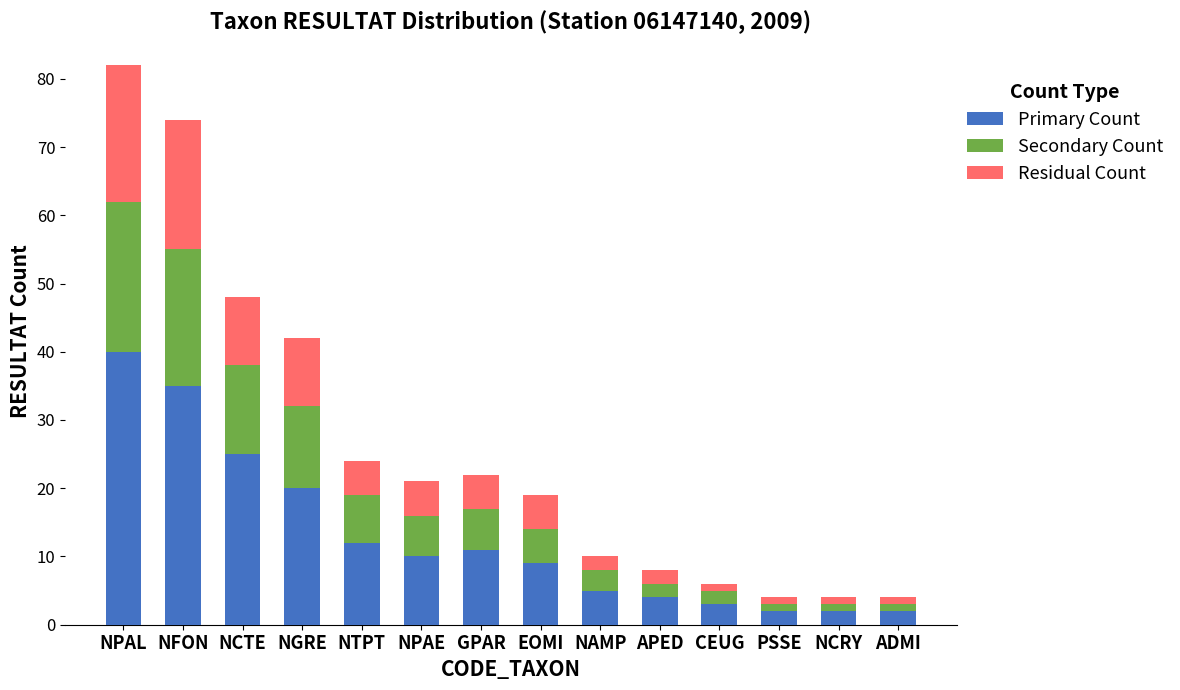

At which label is Primary Count closest to 21?

NGRE